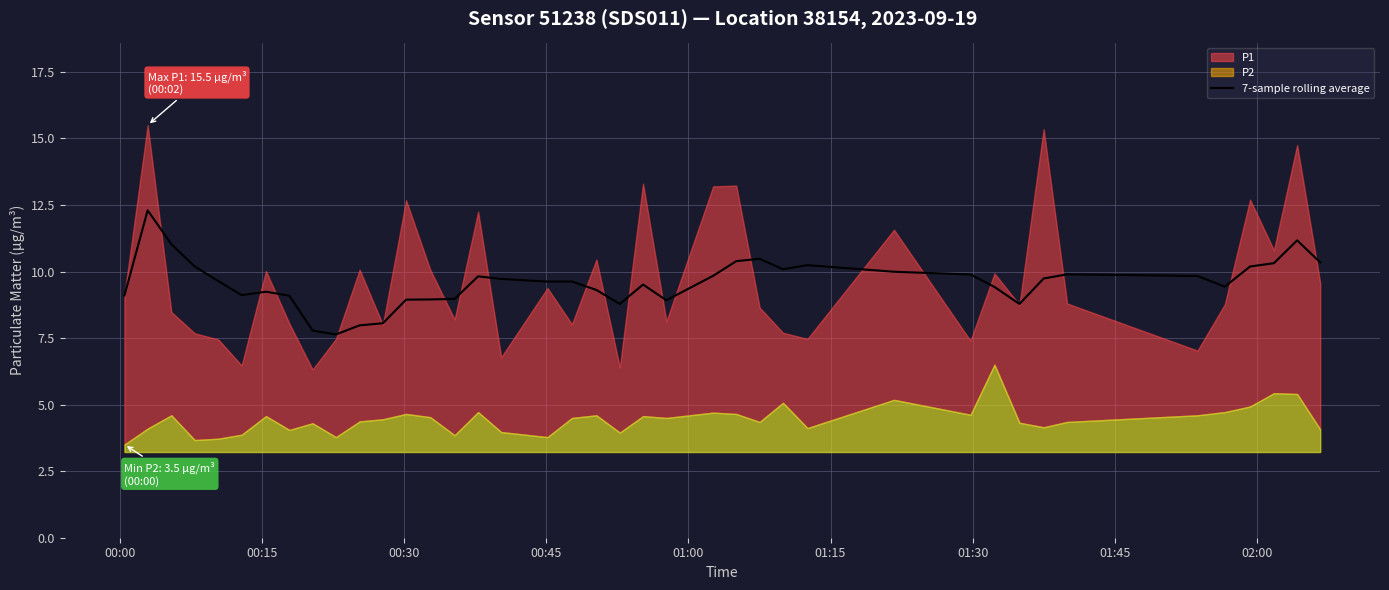

The chart shows a value of 14.4 at 35. True or false?

False